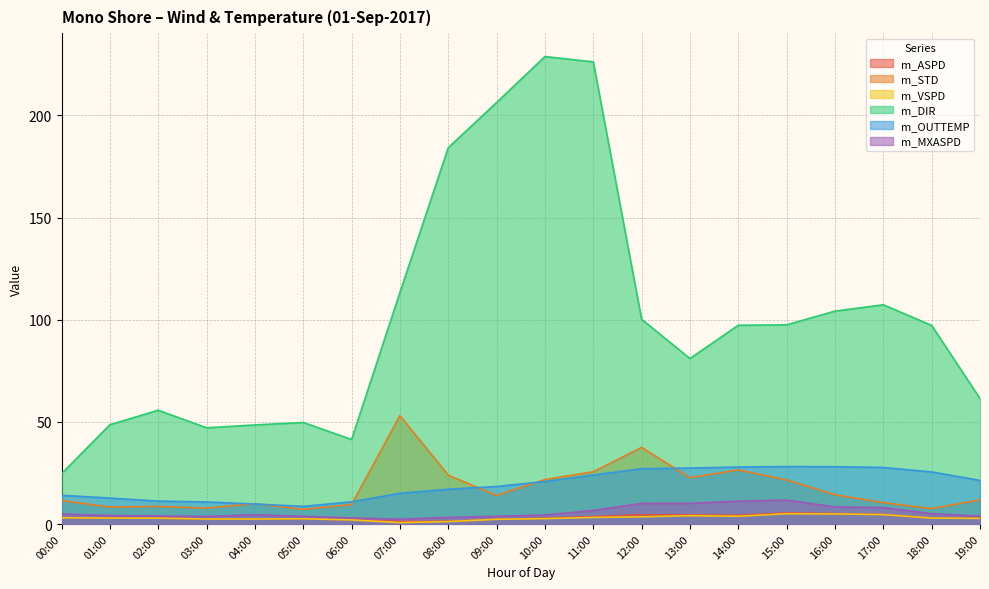

What value does the m_STD series have at 14:00?

26.5